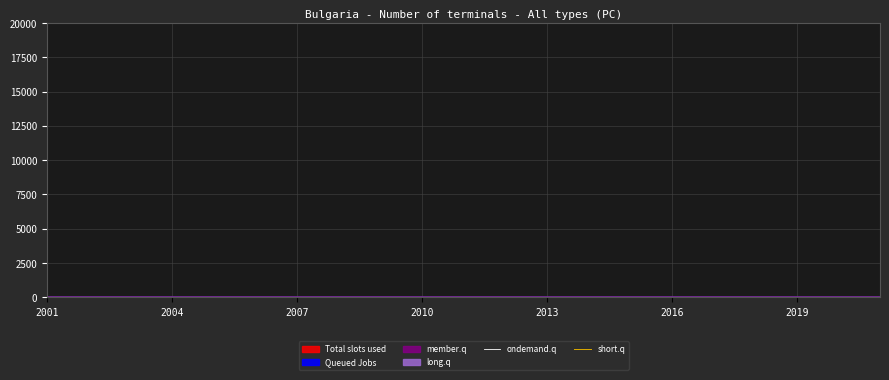

True or false: short.q and ondemand.q cross at least once.

False